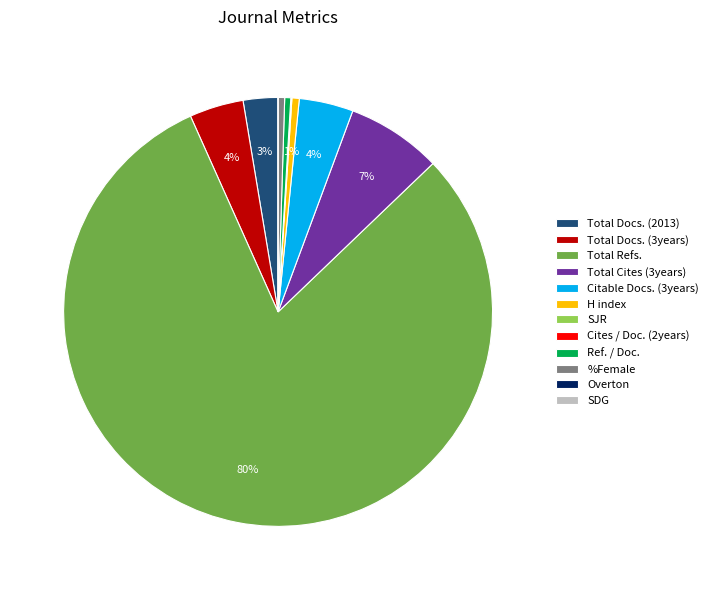

What is the largest slice in the pie chart?

Total Refs.